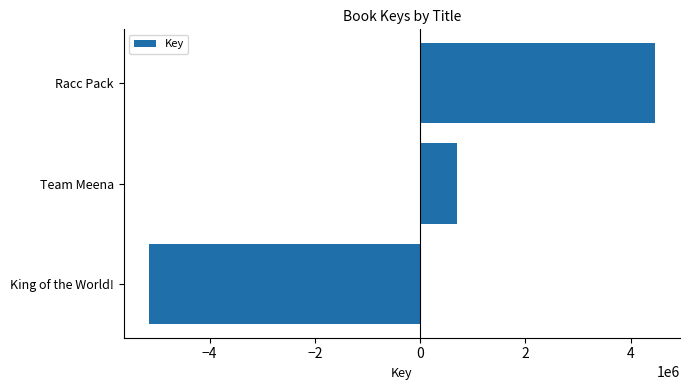

Reading bottom to top, extract all data points from this chart.

King of the World!=-5154876.3	Team Meena=695453.7	Racc Pack=4459422.7